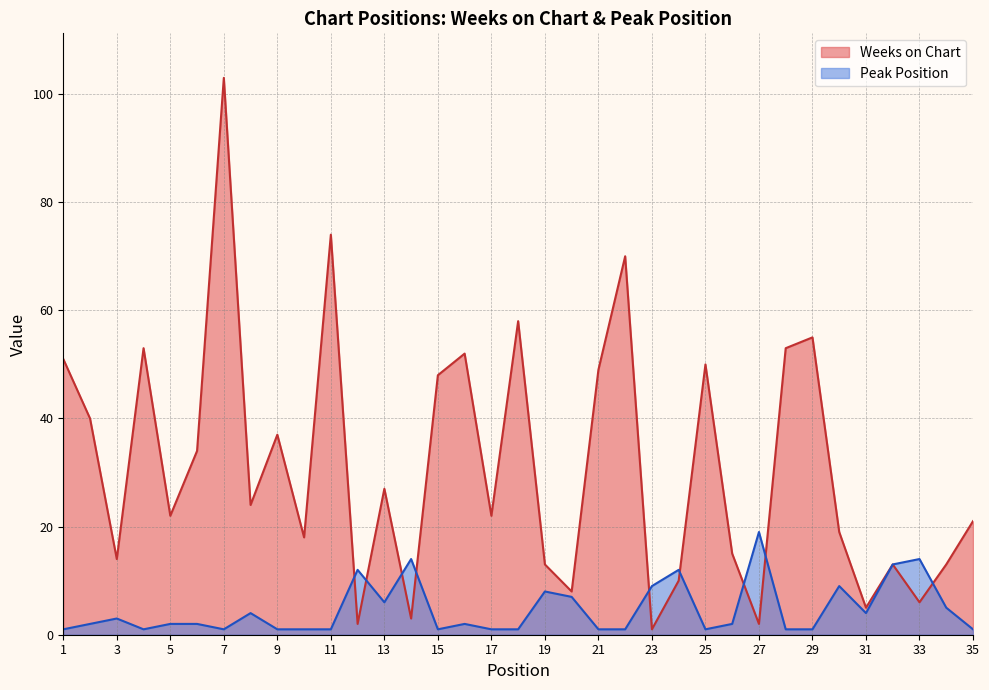

How many lines are shown in the chart?

2